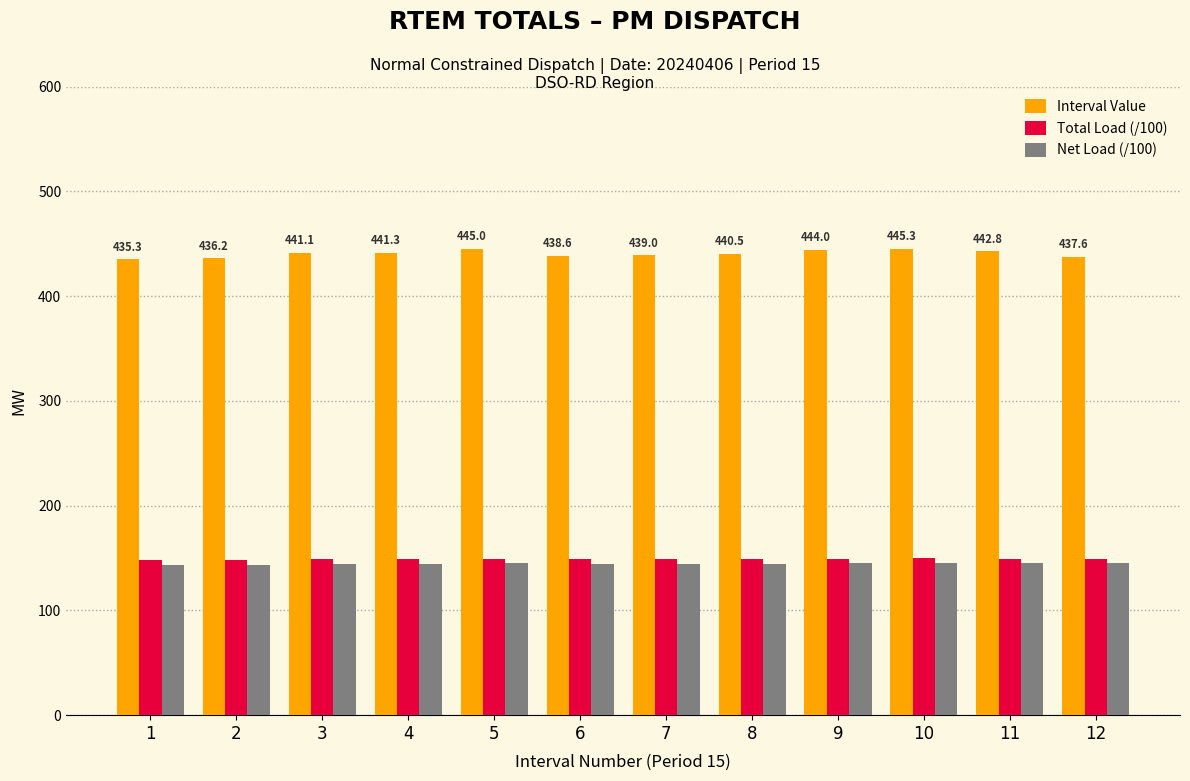

Is the value of Interval Value at 12 greater than the value of Total Load (/100) at 11?

Yes